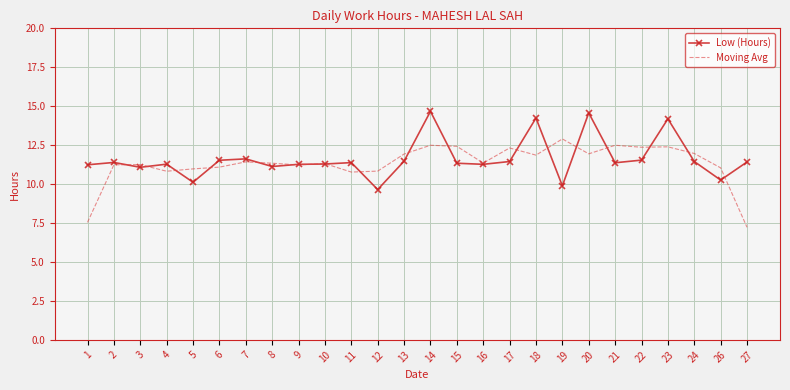

True or false: Moving Avg has a value of 11.0 at 5.

True